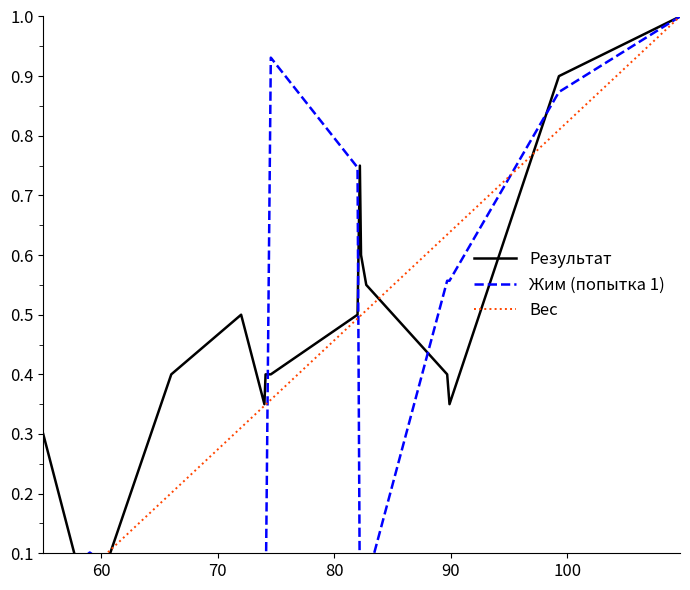

How many values in the Результат series exceed 0?

14